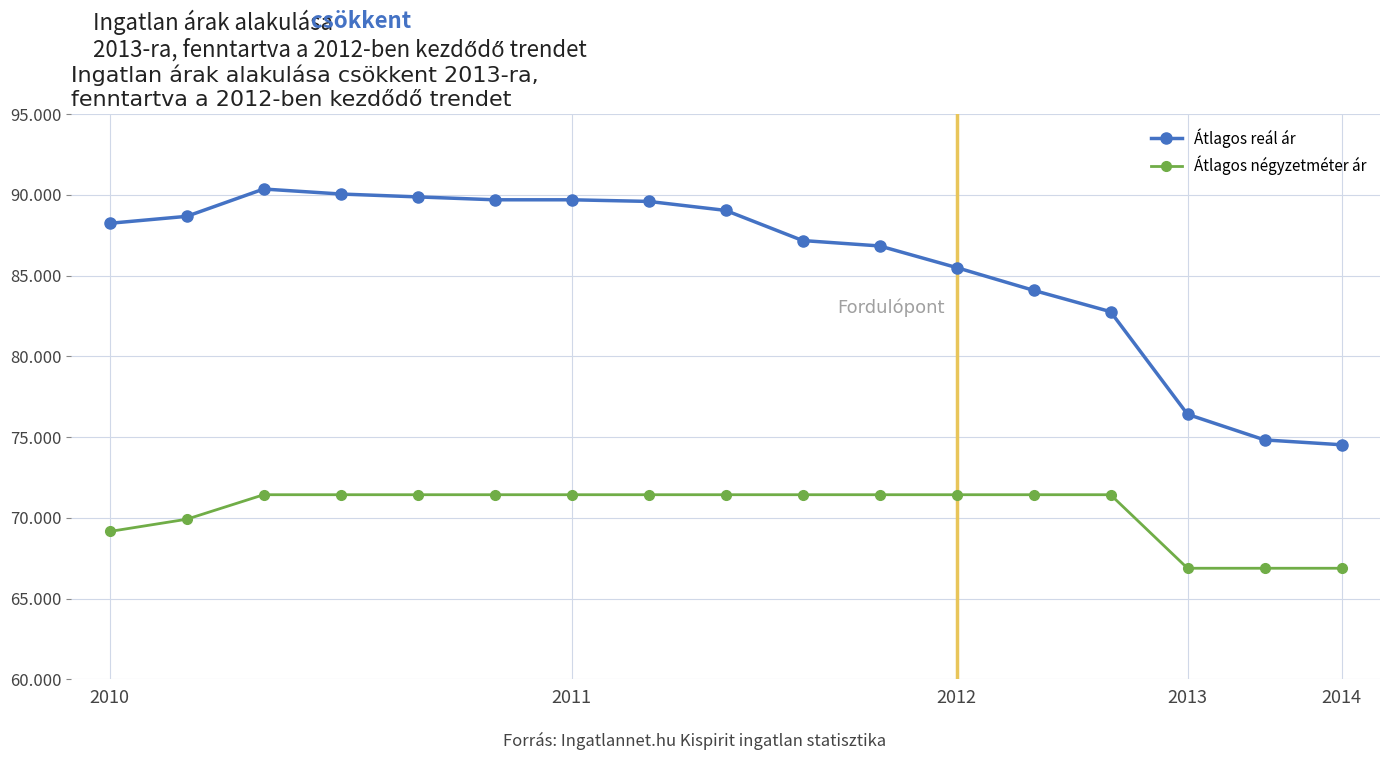

Does the chart have visible grid lines?

Yes